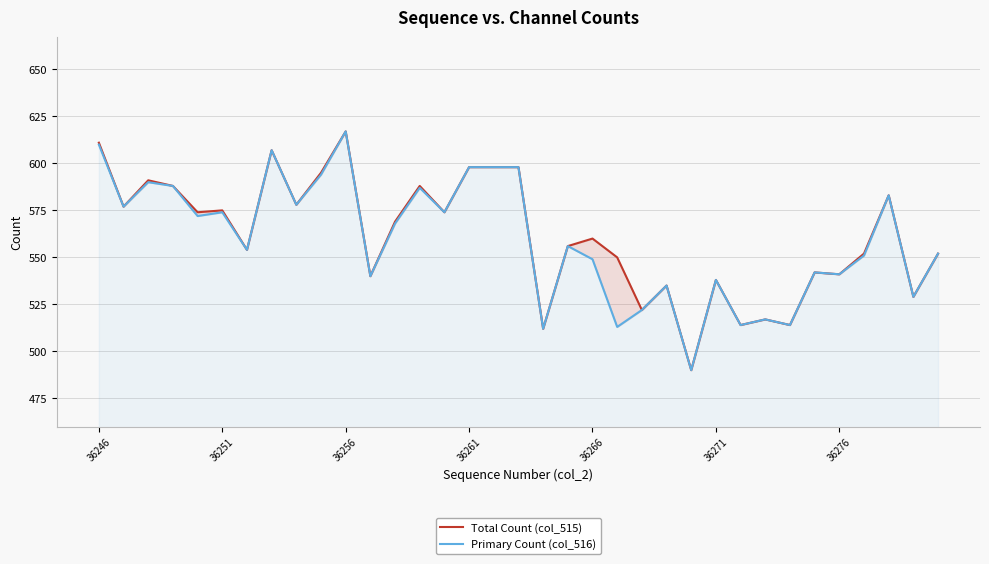

How many data points in Primary Count (col_516) are less than 556?

17